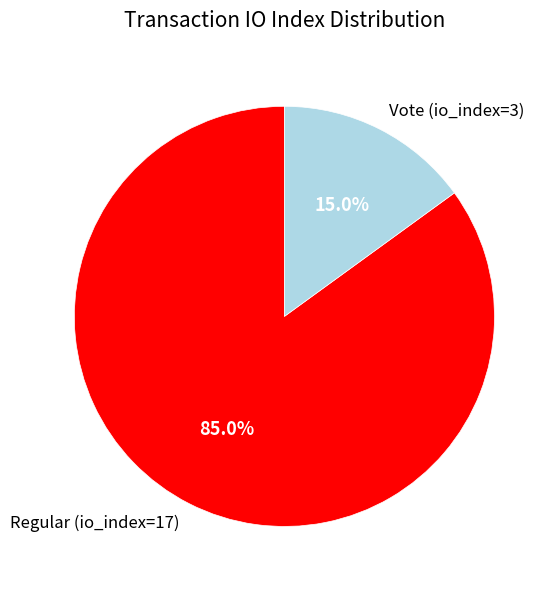

Rank the categories by value from highest to lowest.

Regular (io_index=17), Vote (io_index=3)